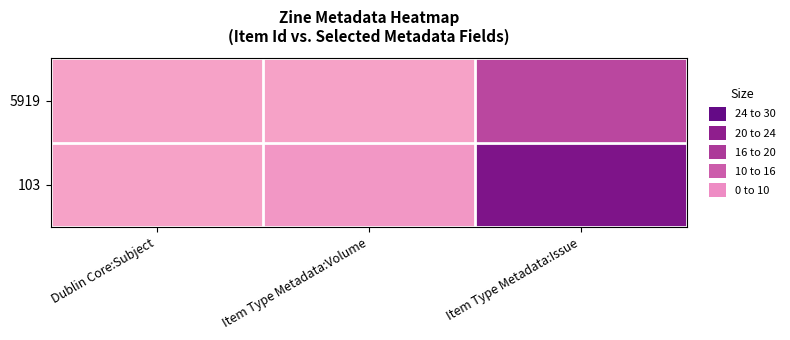

Between Dublin Core:Subject and Item Type Metadata:Volume, which series saw the biggest shift?

103